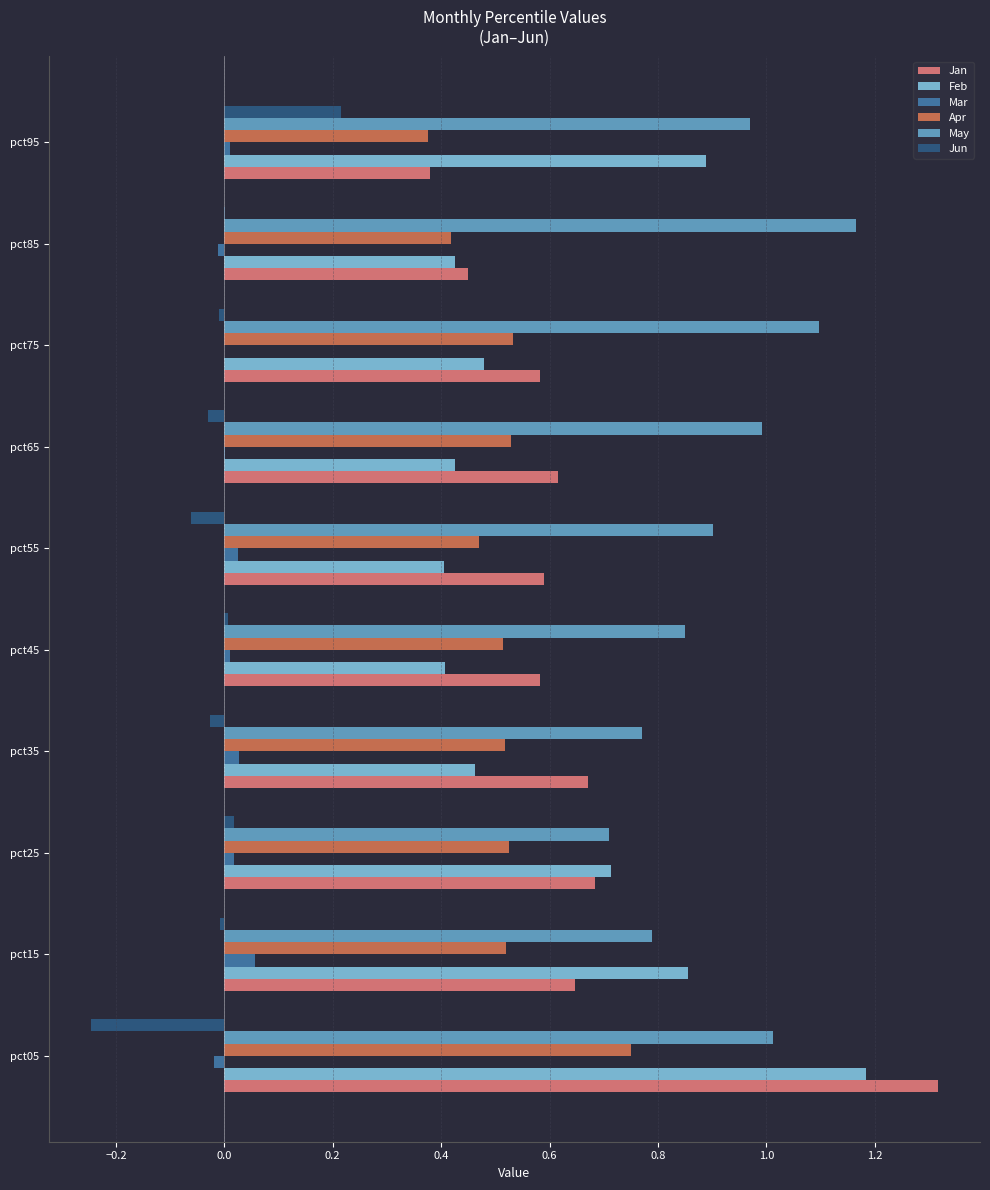

Is it true that Feb equals 0.4 at pct85?

True